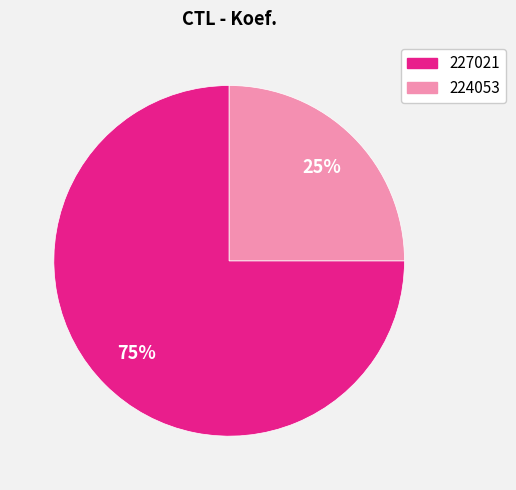

Does any single category account for the majority?

Yes